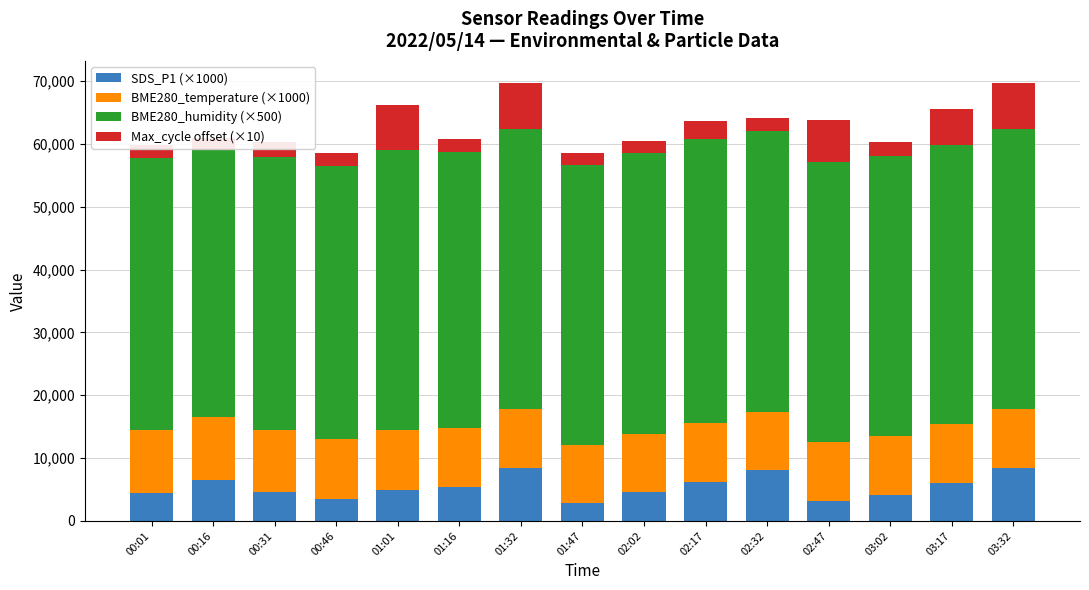

What is the total value across all series at 00:31?

60270